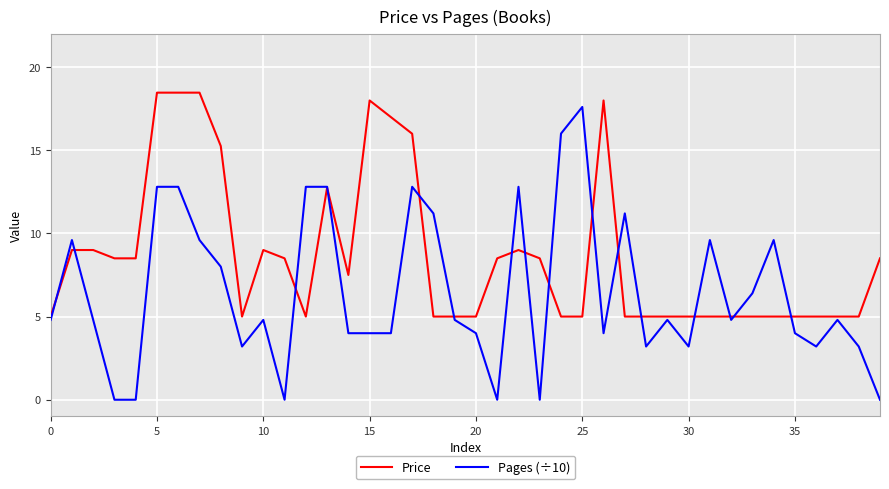

What is the lowest value of the Price series?

5.0